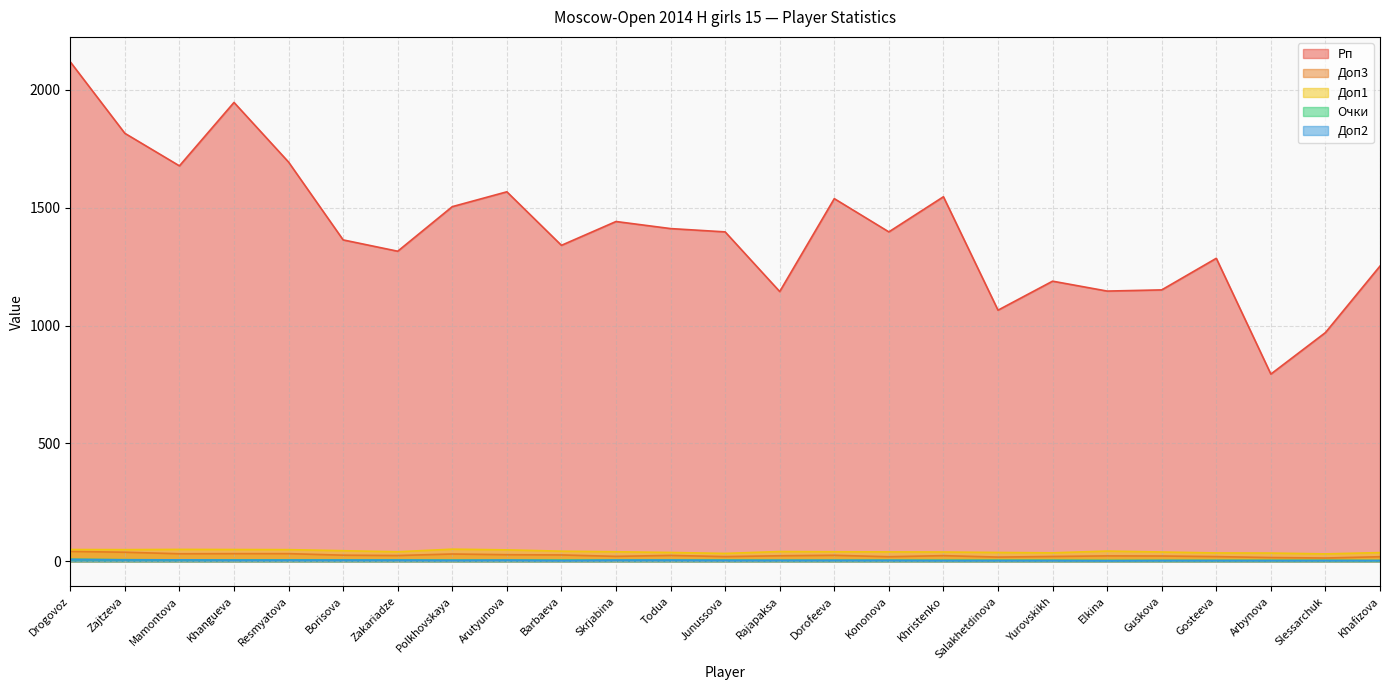

True or false: Доп2 has a value of 3.5 at Zakariadze.

False